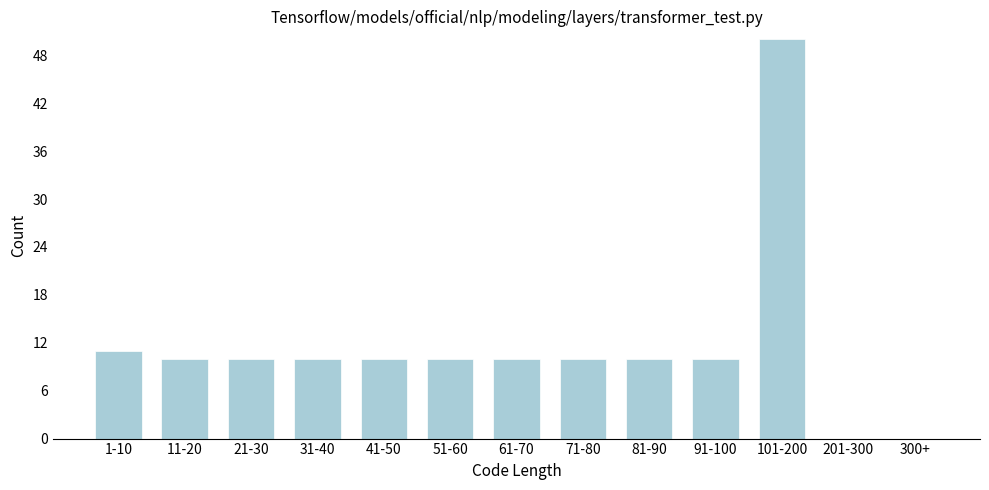

Reading left to right, what are all the values shown in this chart?

1-10=11	11-20=10	21-30=10	31-40=10	41-50=10	51-60=10	61-70=10	71-80=10	81-90=10	91-100=10	101-200=50	201-300=0	300+=0